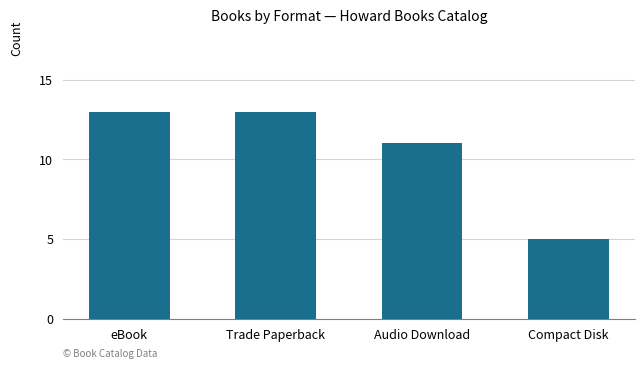

Between eBook and Compact Disk, which is larger?

eBook